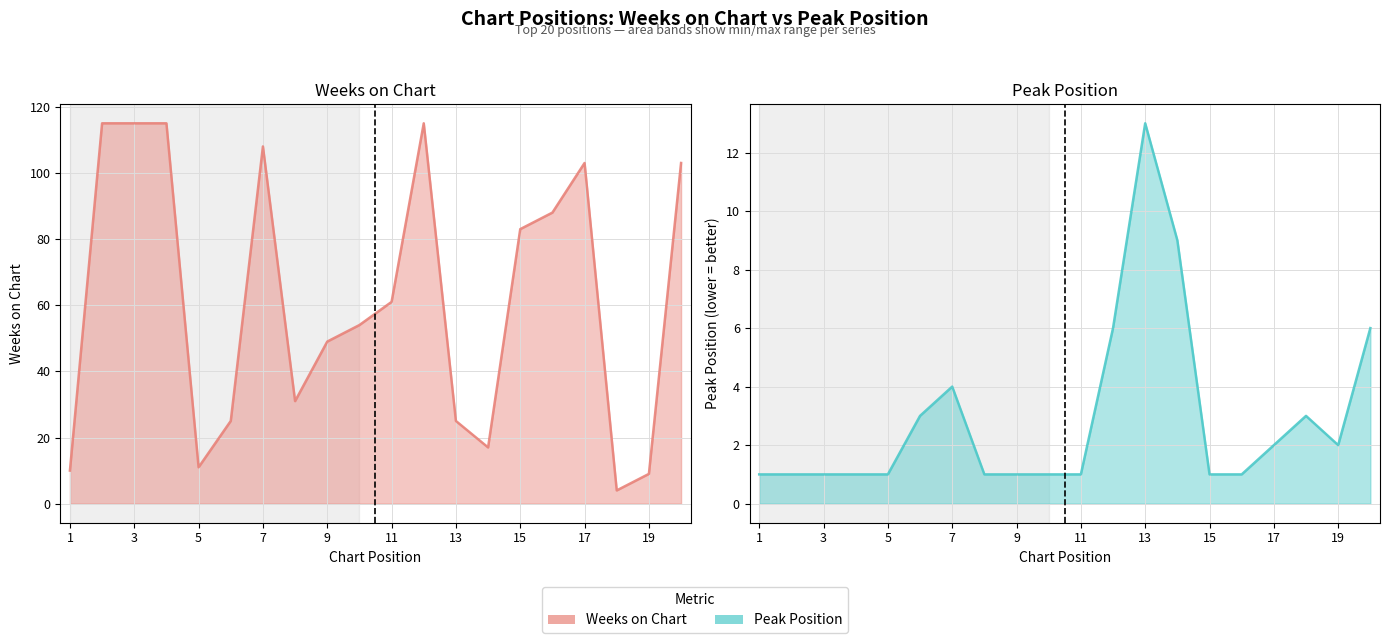

True or false: Weeks on Chart and Peak Position intersect in this chart.

False